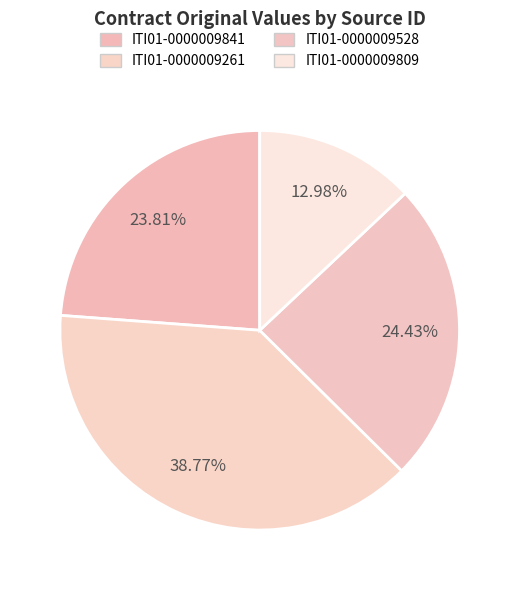

Does any single category account for the majority?

No